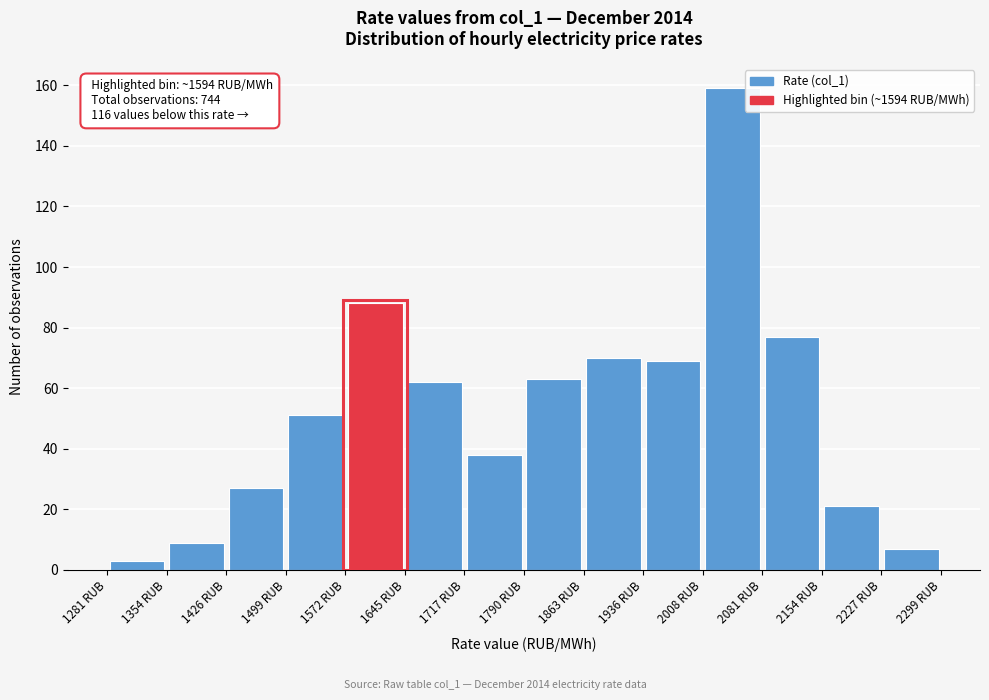

Which range on the x-axis has the tallest bar?

2010 to 2080